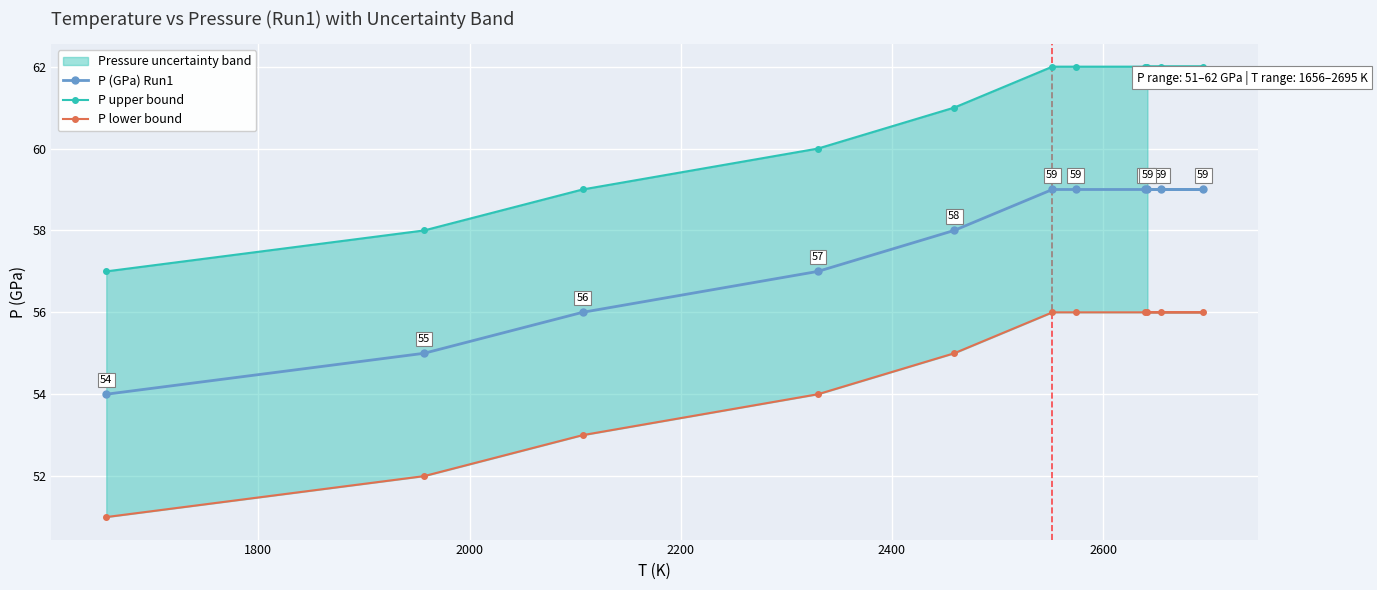

What is the difference between the maximum and minimum values in the P (GPa) Run1 series?

5